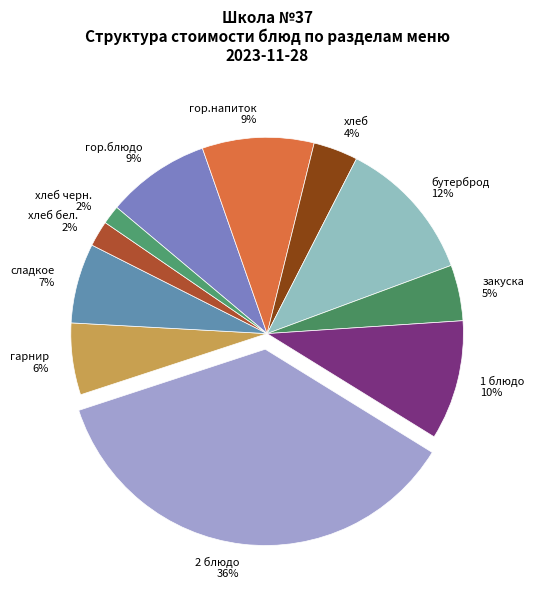

Combined, do гор.напиток and хлеб черн. account for over 50%?

No